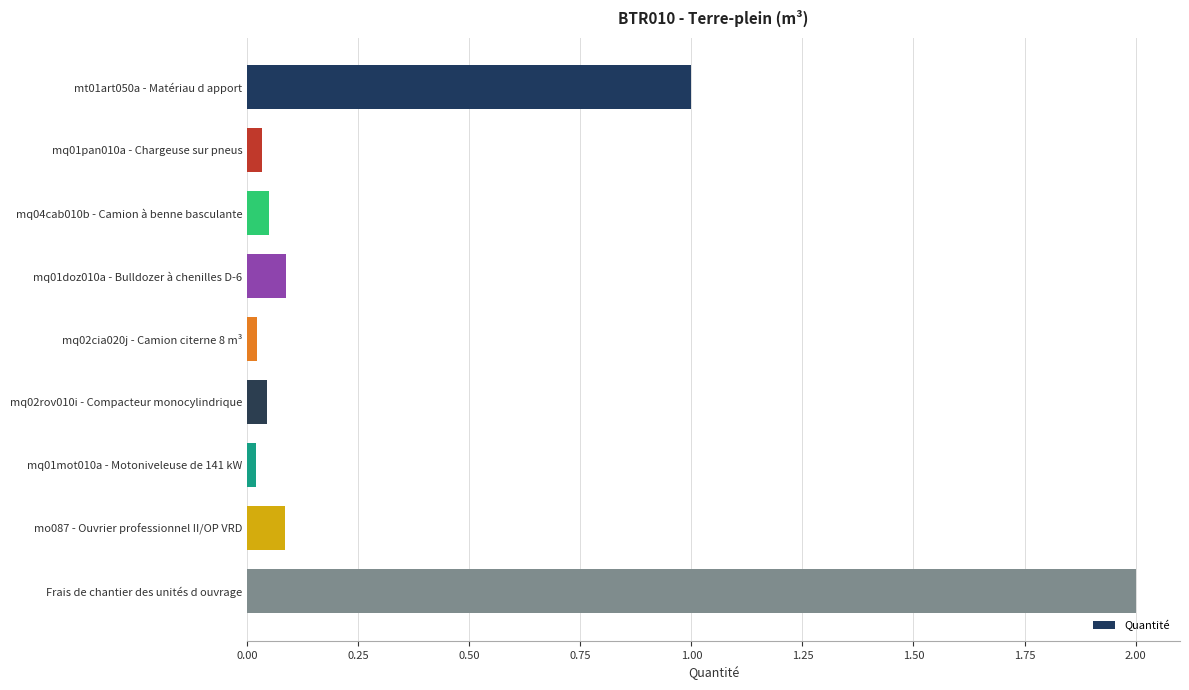

The chart shows a value of 0.1 at mq04cab010b - Camion à benne basculante. True or false?

True